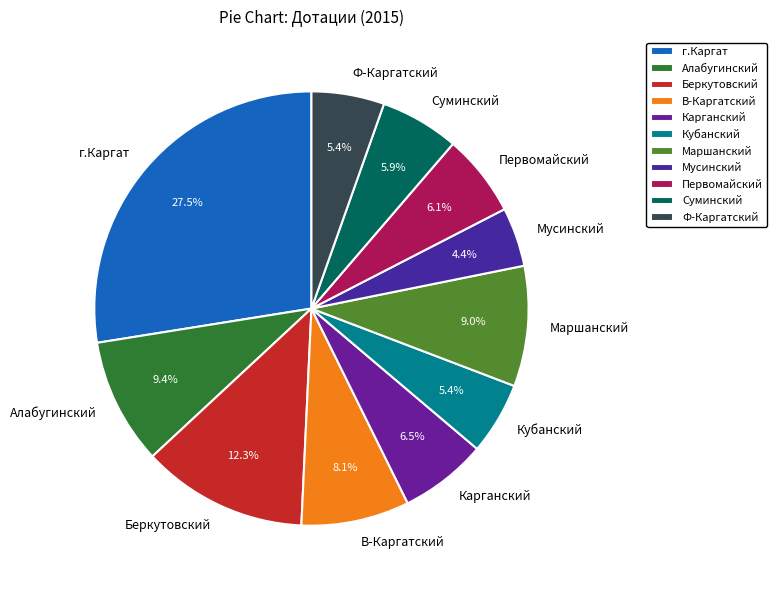

Count the number of slices in the pie.

11